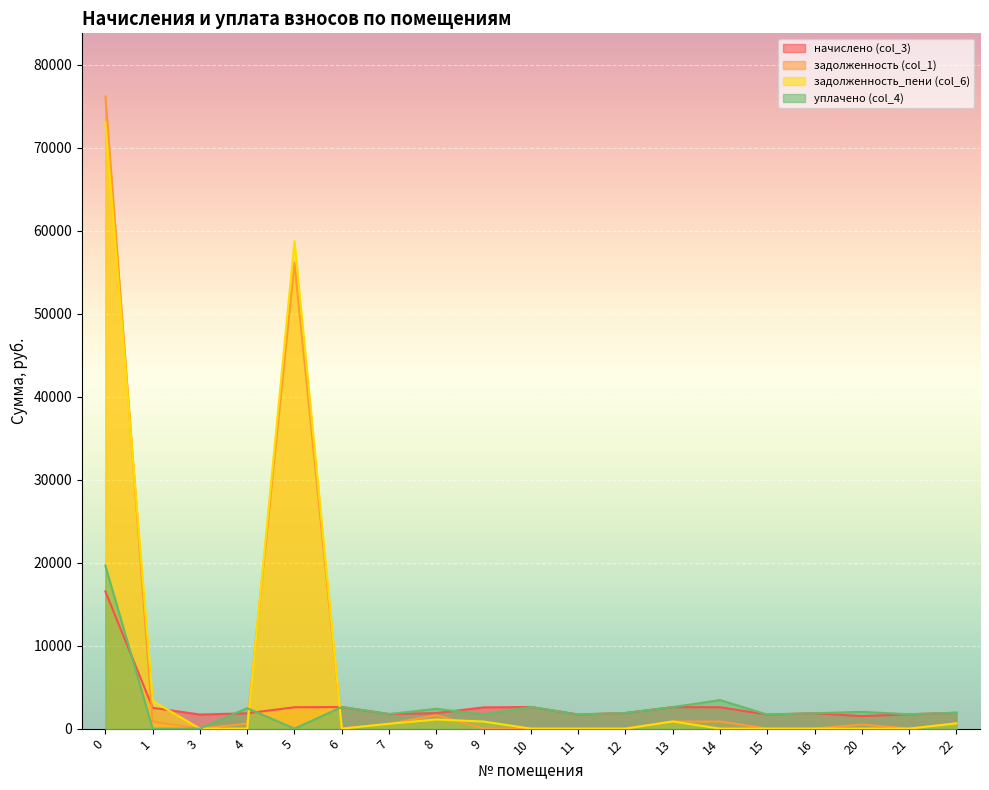

Reading left to right, extract all data points from this chart.

начислено (col_3): 0=16528.9	1=2510.8	3=1696.0	4=1847.2	5=2577.2	6=2599.3	7=1755.0	8=1873.0	9=2558.8	10=2610.4	11=1703.4	12=1884.1	13=2592.0	14=2580.9	15=1696.0	16=1854.6	20=1515.4	21=1729.2	22=1913.5
задолженность (col_1): 0=76153.4	1=837.0	3=0.0	4=615.7	5=56150.0	6=0.0	7=585.0	8=1618.5	9=0.0	10=0.0	11=0.0	12=0.0	13=864.0	14=860.3	15=0.0	16=0.0	20=505.1	21=0.0	22=637.9
задолженность_пени (col_6): 0=73049.0	1=3347.8	3=0.0	4=0.0	5=58727.2	6=0.0	7=585.0	8=1102.8	9=852.9	10=0.0	11=0.0	12=0.0	13=864.0	14=0.0	15=0.0	16=0.0	20=0.0	21=0.0	22=637.9
уплачено (col_4): 0=19633.2	1=0.0	3=0.0	4=2462.9	5=0.0	6=2599.3	7=1755.0	8=2388.7	9=1705.9	10=2610.4	11=1703.4	12=1884.1	13=2592.0	14=3441.2	15=1696.0	16=1854.6	20=2020.5	21=1729.2	22=1913.5